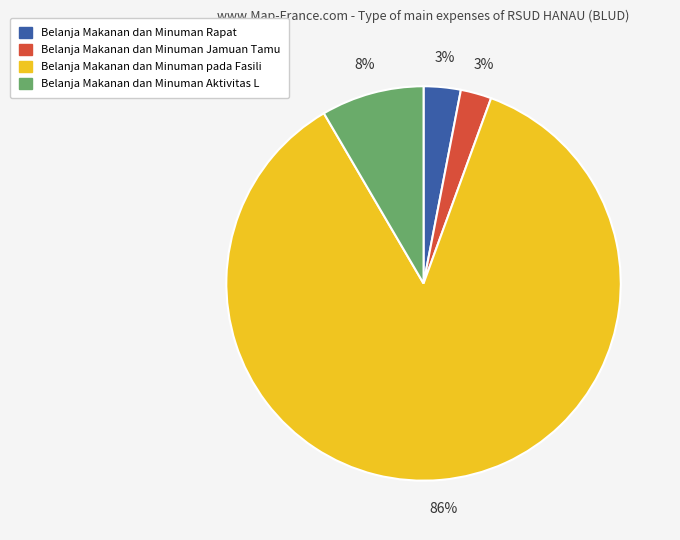

To the nearest percent, what is the average slice percentage?

25%